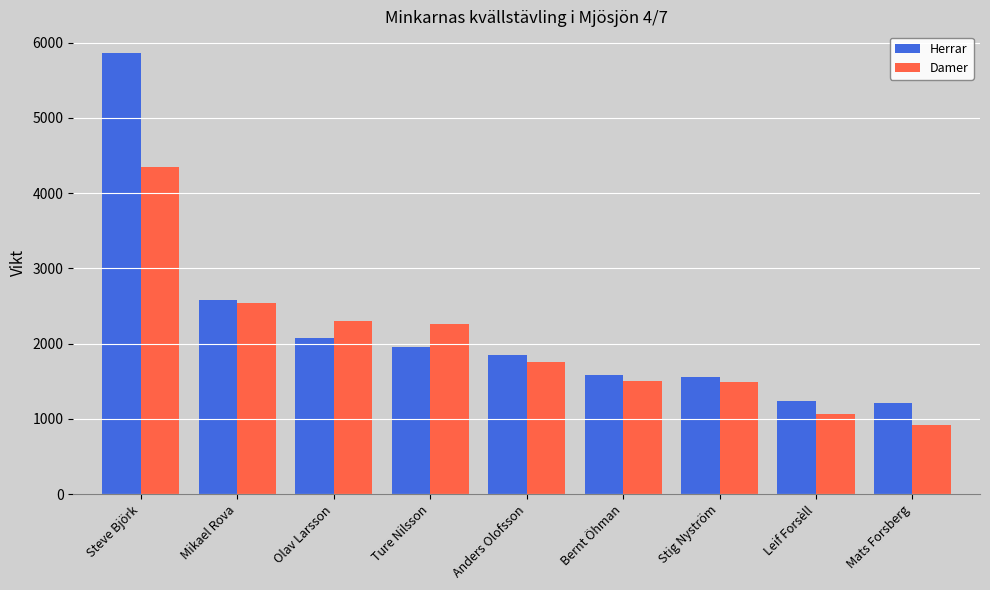

Does the chart contain stacked bars?

No